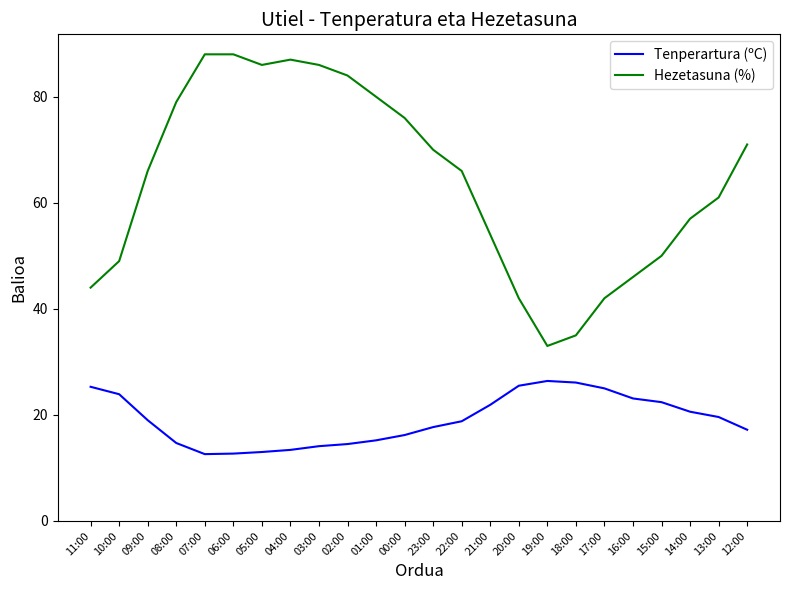

What position from the right is 02:00?

15